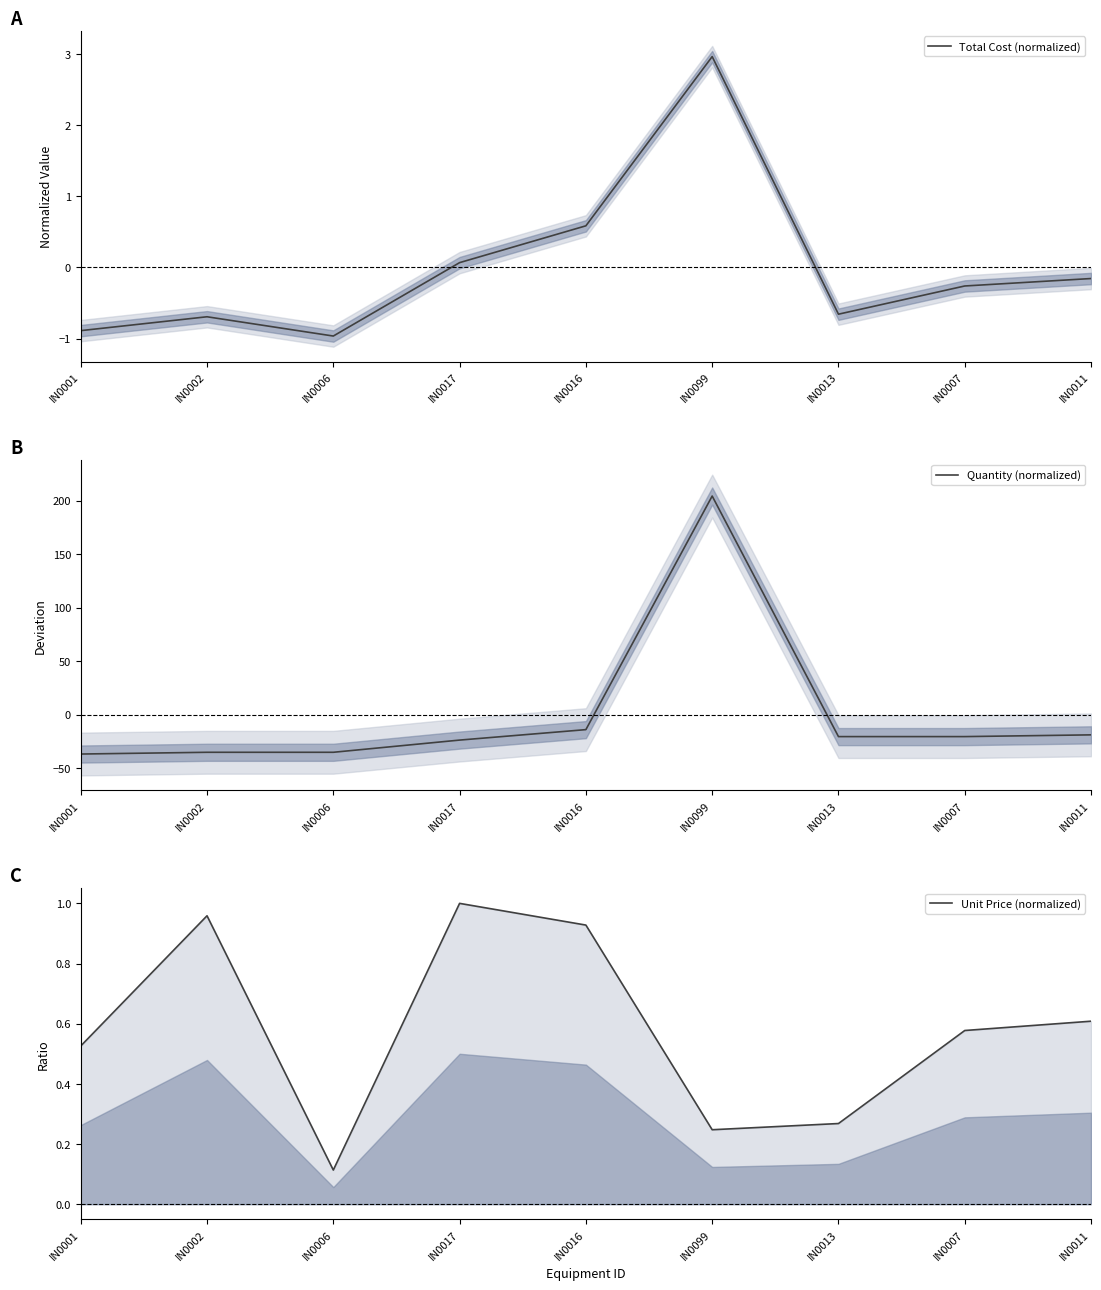

How many values in Total Cost (normalized) are above zero?

3